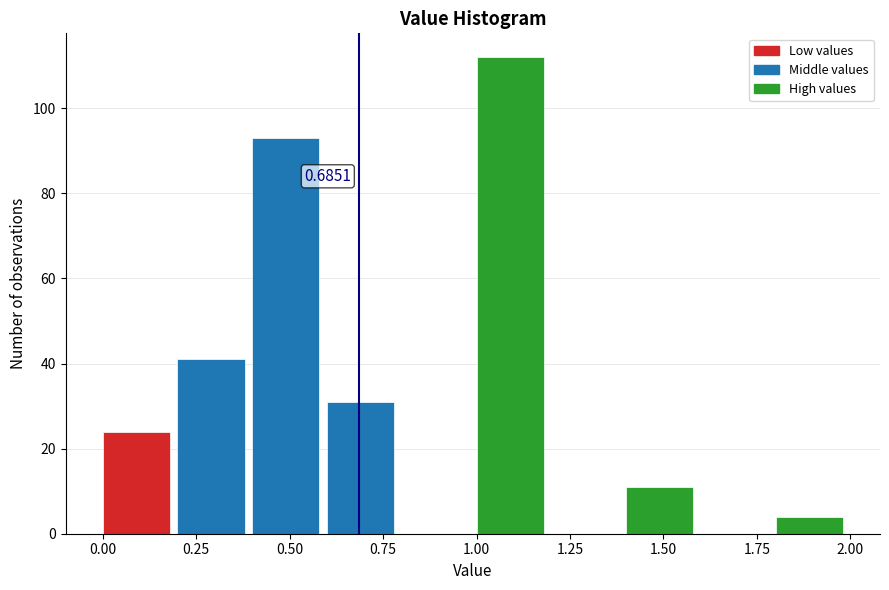

Over which range of the x-axis is the bar tallest?

1.0 to 1.2